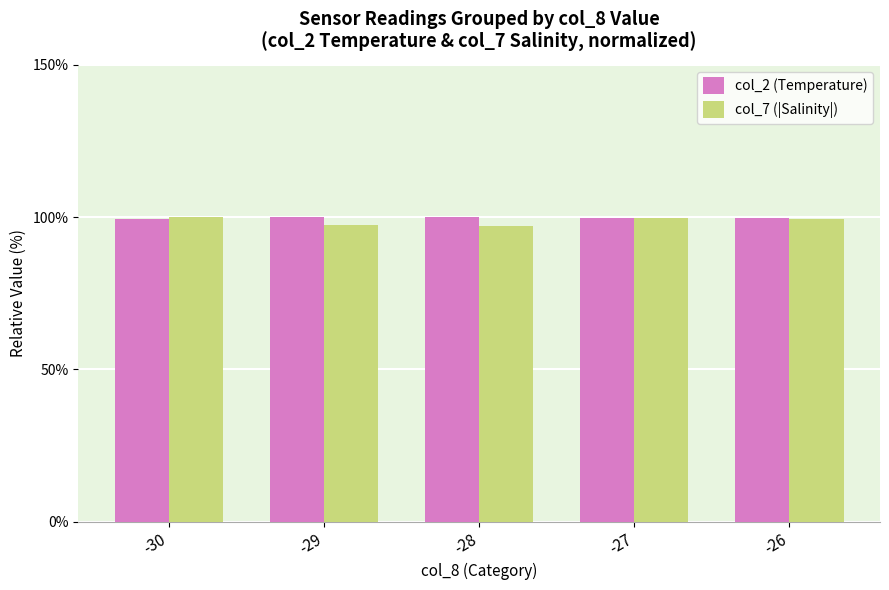

What is the maximum value for col_7 (|Salinity|)?

100.0